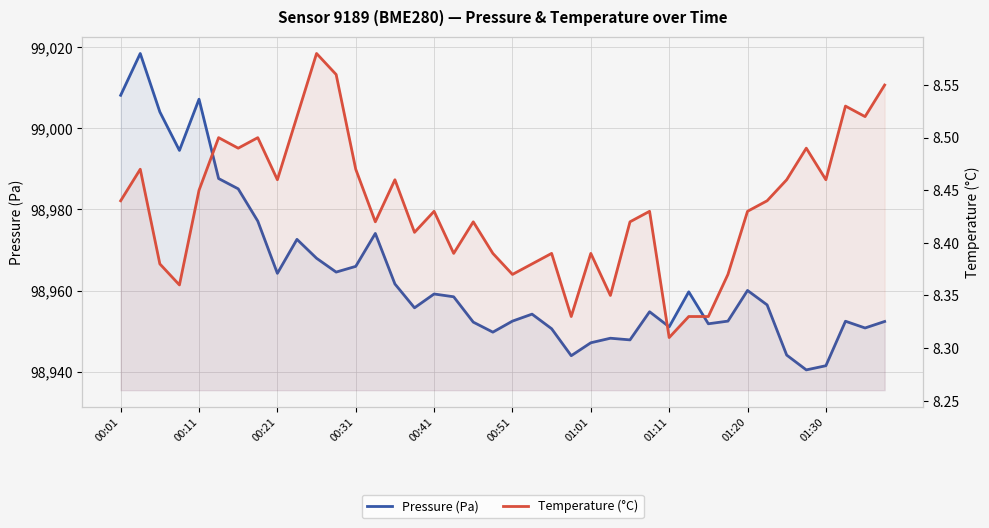

True or false: Pressure (Pa) and Temperature (°C) intersect in this chart.

False